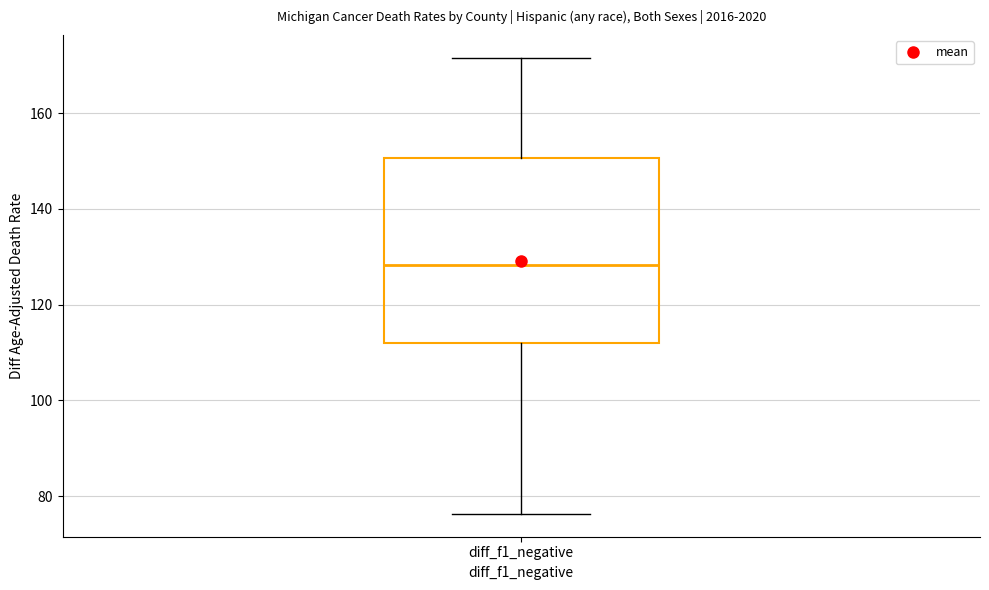

Where is the upper edge of the box for diff_f1_negative on the y-axis? The values are not printed on the chart, so give them approximately, as read against the axis.

150